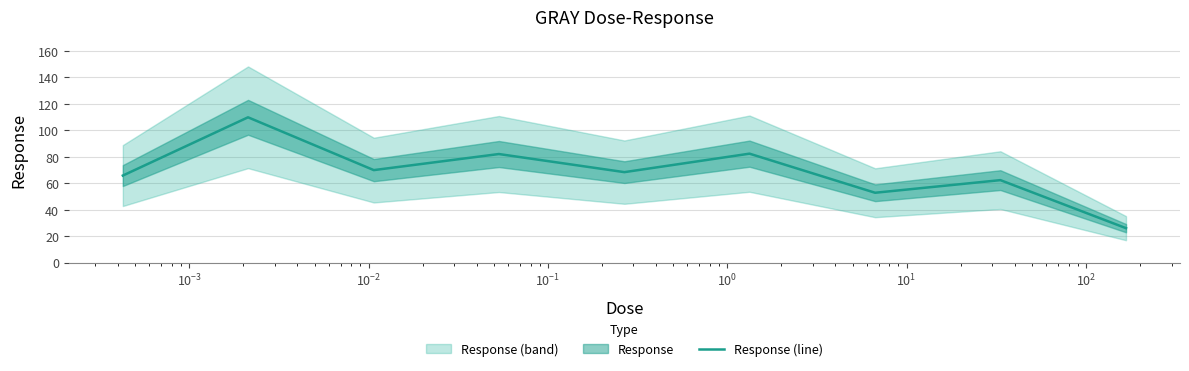

What is the maximum value for Response (line)?

109.9